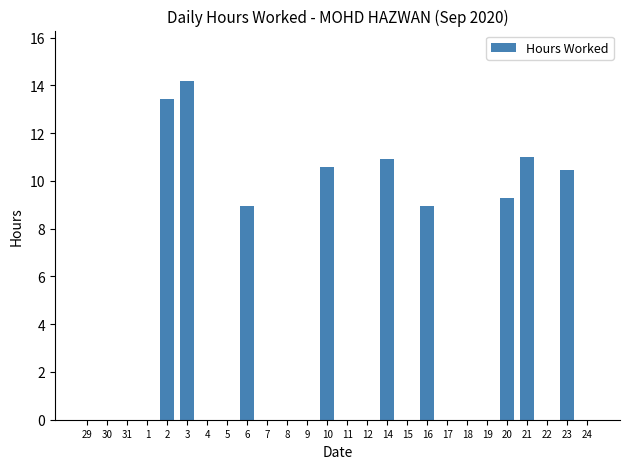

Count the number of categories in the chart.

26